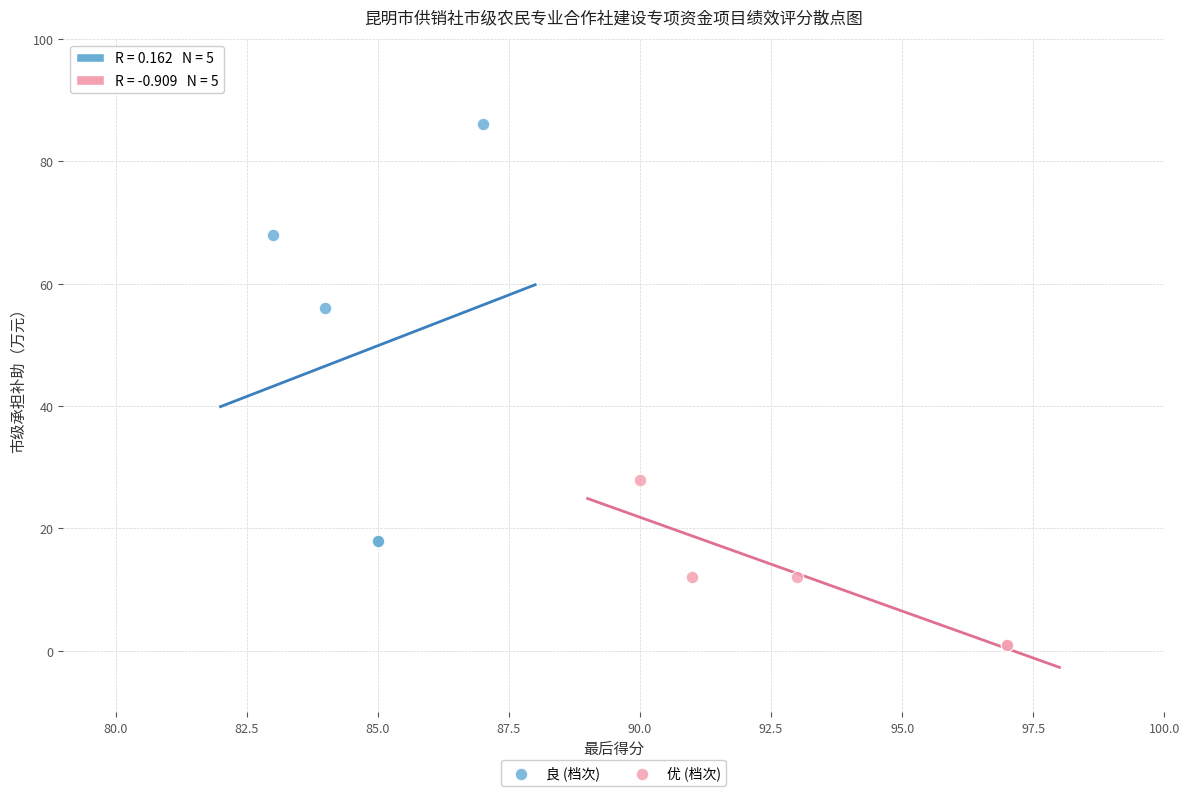

What are all the series names shown in the legend?

良 (档次), 优 (档次)